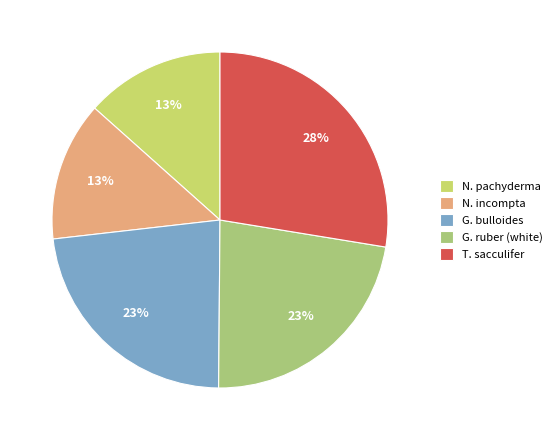

What is the ratio of the value at N. pachyderma to the value at N. incompta?

1.0